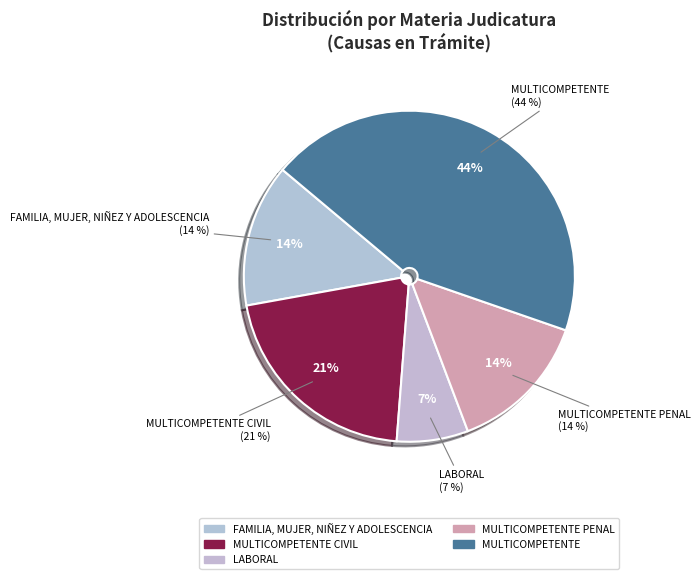

To the nearest percent, what is the combined percentage of FAMILIA, MUJER, NIÑEZ Y ADOLESCENCIA and MULTICOMPETENTE PENAL?

28%